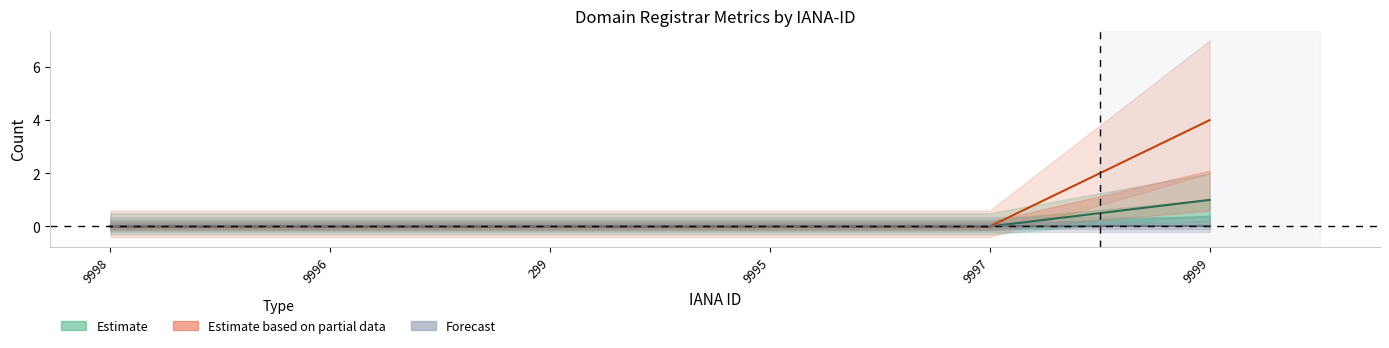

What position from the right is 9999?

1